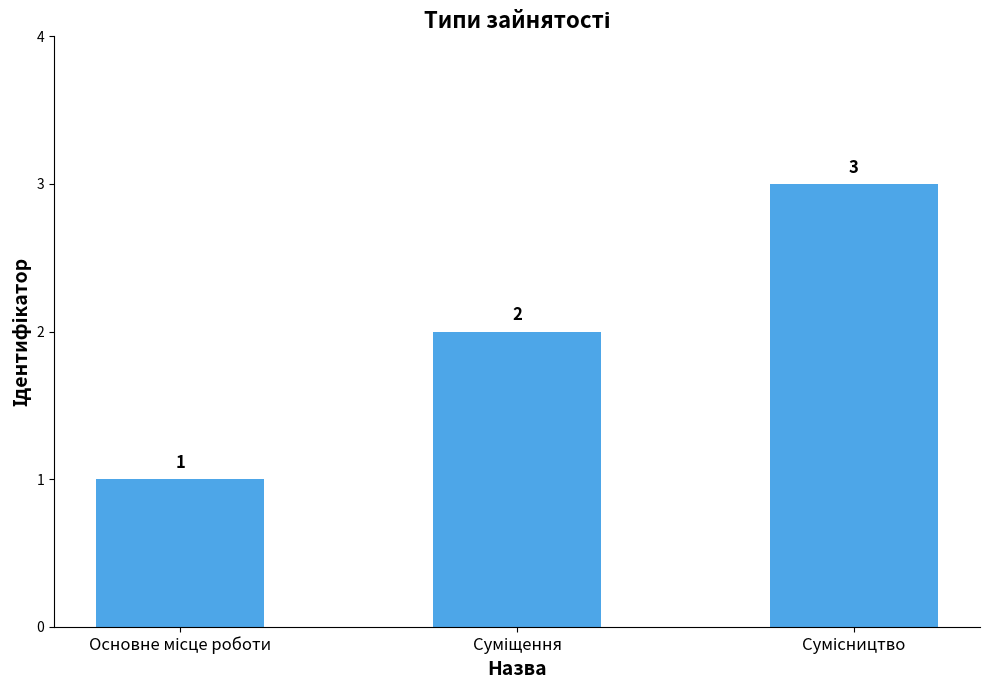

What is the maximum value shown in the chart?

3